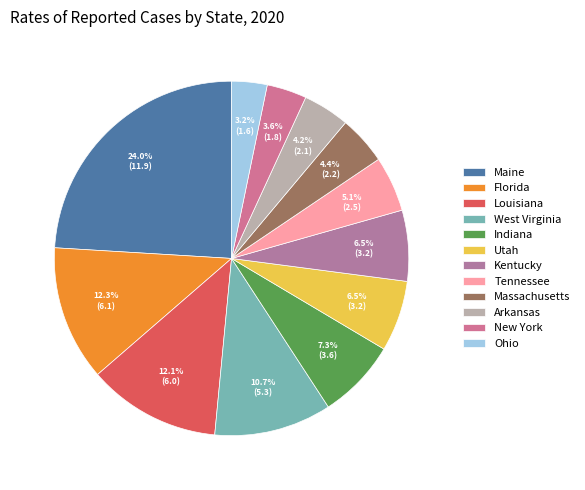

What percentage do New York and Ohio together represent?

6.9%